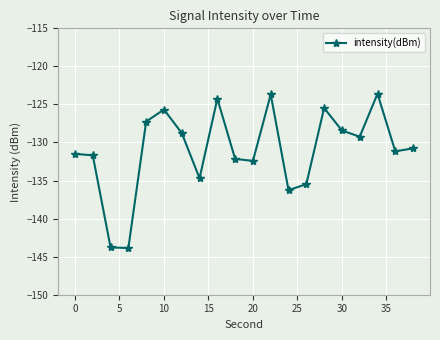

What is the maximum value shown in the chart?

-123.6